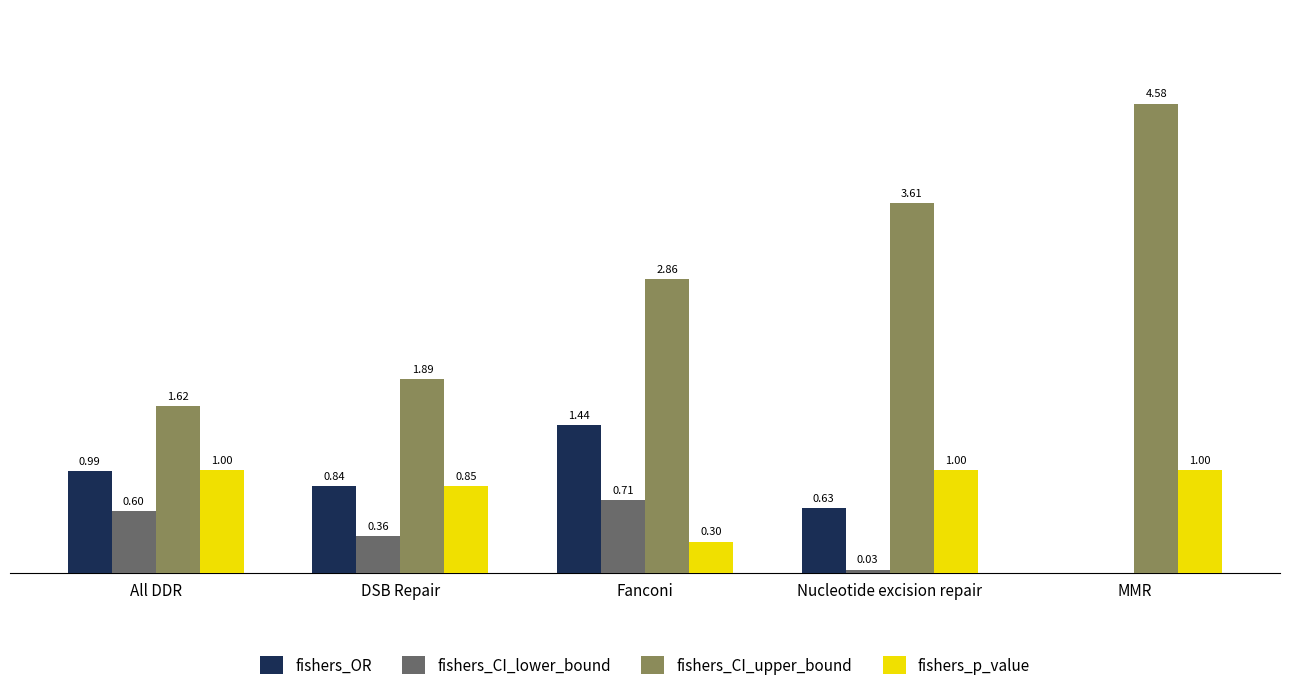

Between All DDR and MMR, which series saw the biggest shift?

fishers_CI_upper_bound